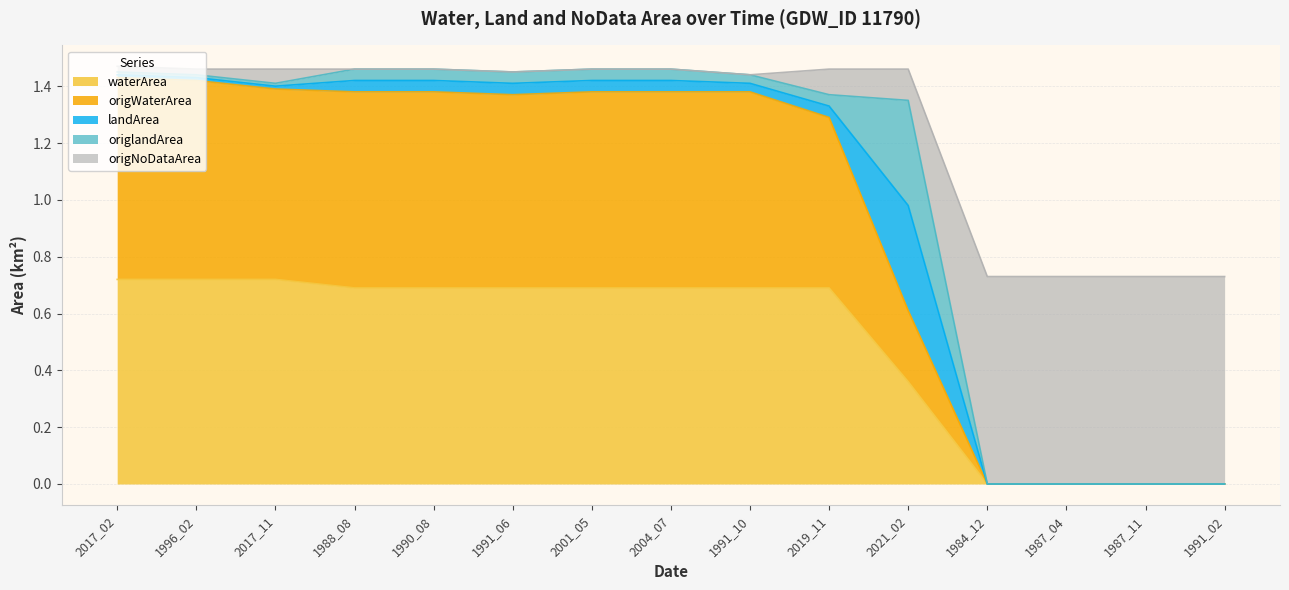

What is the difference between the second highest and minimum values in the waterArea series?

0.7